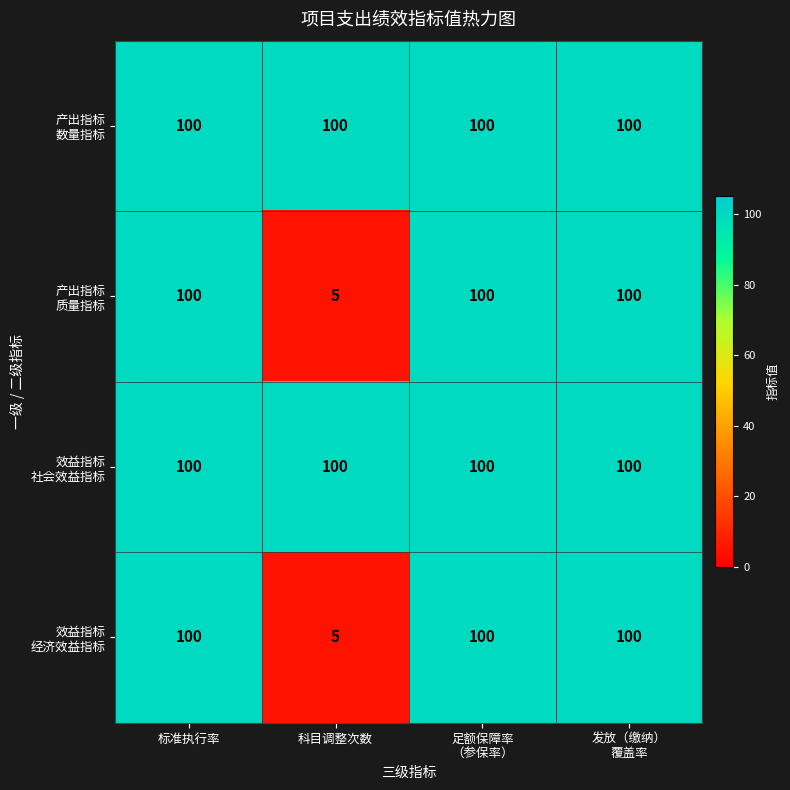

At how many categories does at least one series exceed 74?

4